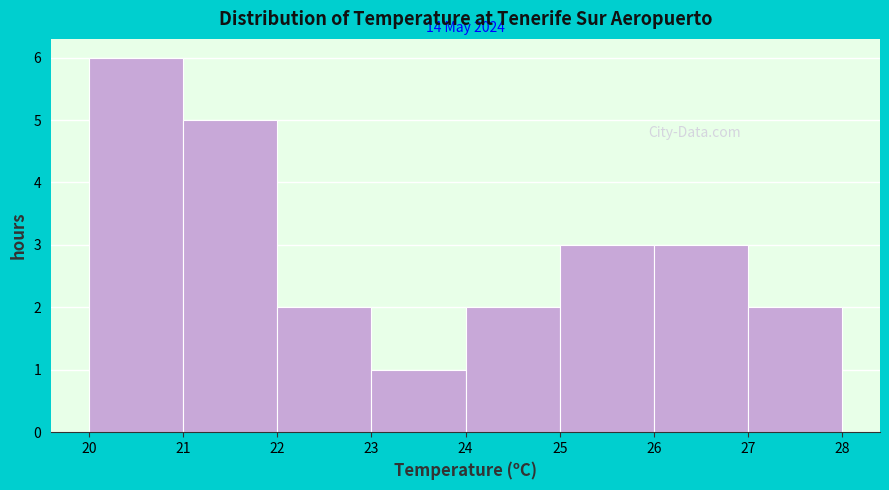

Over which range of the x-axis is the bar tallest?

20 to 21